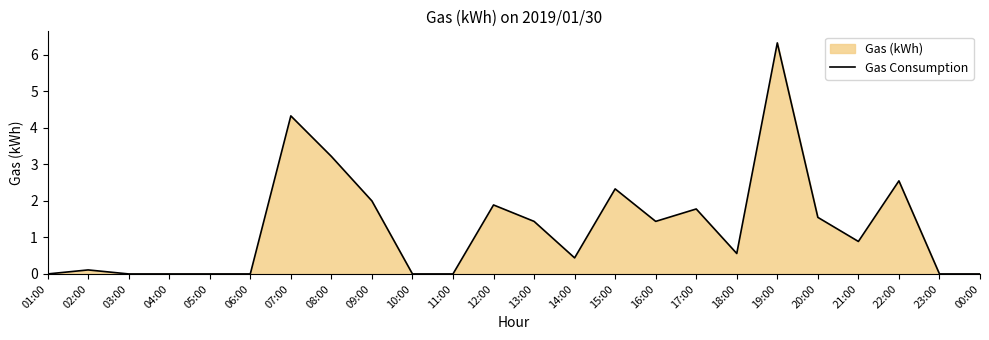

Where is the first local minimum?

14:00